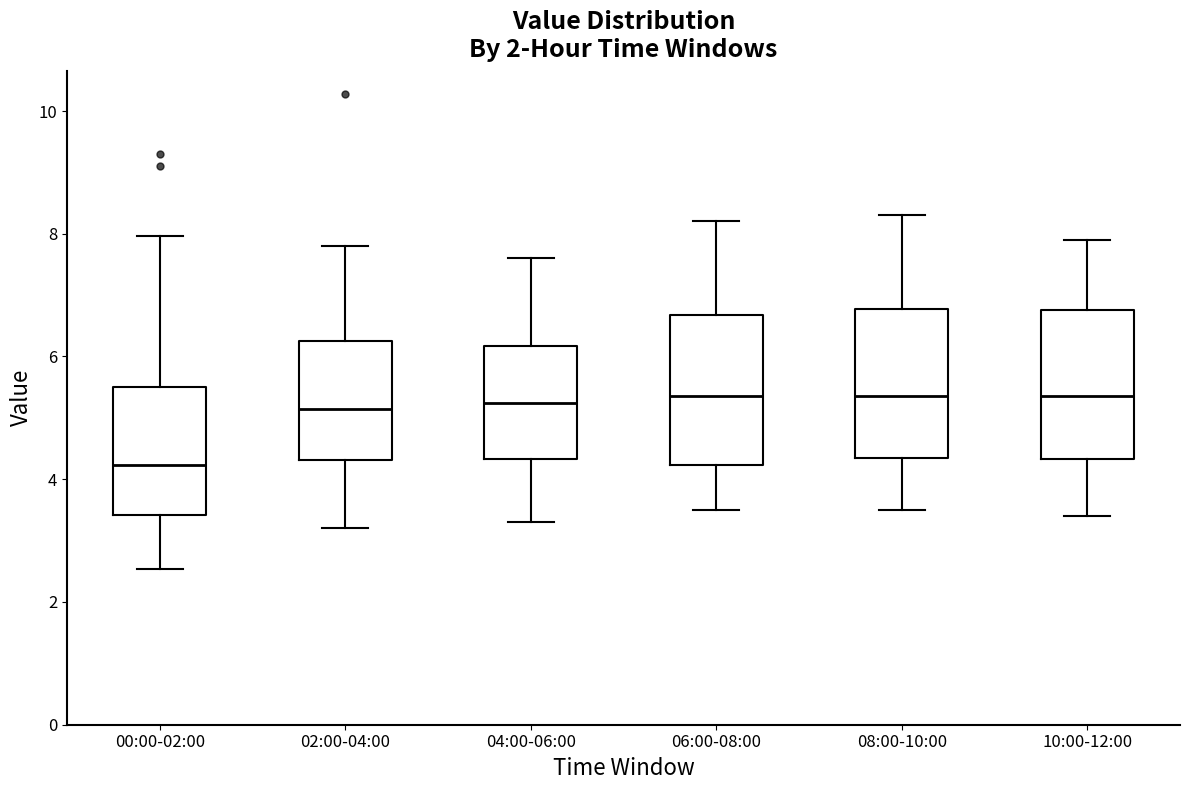

Reading left to right, read every box against the y-axis: the position of its median line, the range the box covers, and the ends of its whiskers. The values are not printed on the chart, so give them approximately, as read against the axis.

00:00-02:00: median 4.2, box 3.4 to 5.4, whiskers 2.6 to 8.0
02:00-04:00: median 5.2, box 4.4 to 6.2, whiskers 3.2 to 7.8
04:00-06:00: median 5.2, box 4.4 to 6.2, whiskers 3.4 to 7.6
06:00-08:00: median 5.4, box 4.2 to 6.6, whiskers 3.6 to 8.2
08:00-10:00: median 5.4, box 4.4 to 6.8, whiskers 3.6 to 8.4
10:00-12:00: median 5.4, box 4.4 to 6.8, whiskers 3.4 to 8.0